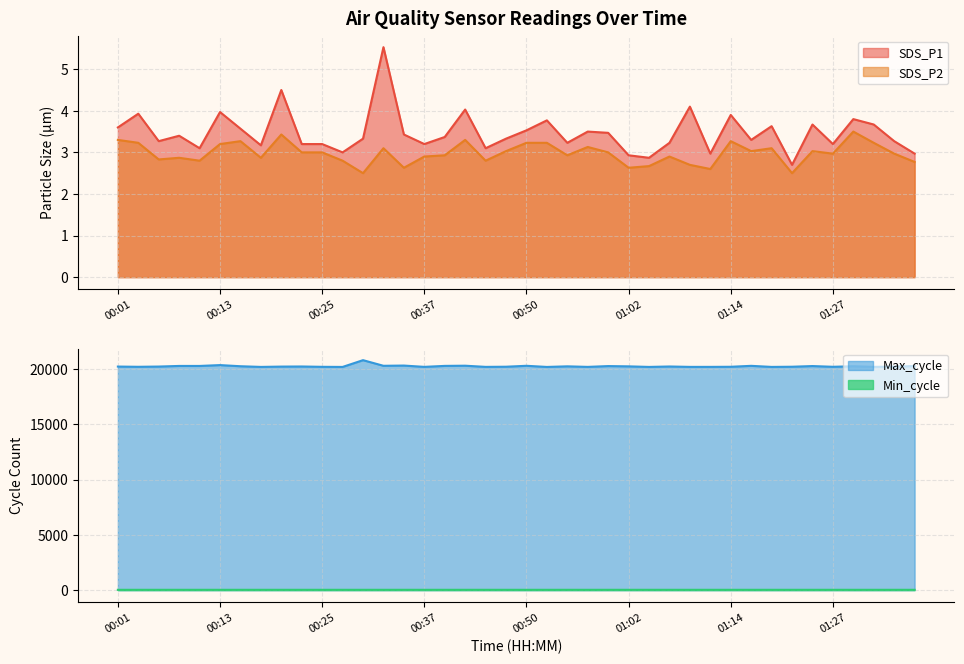

What is the average value of the Min_cycle series?

28